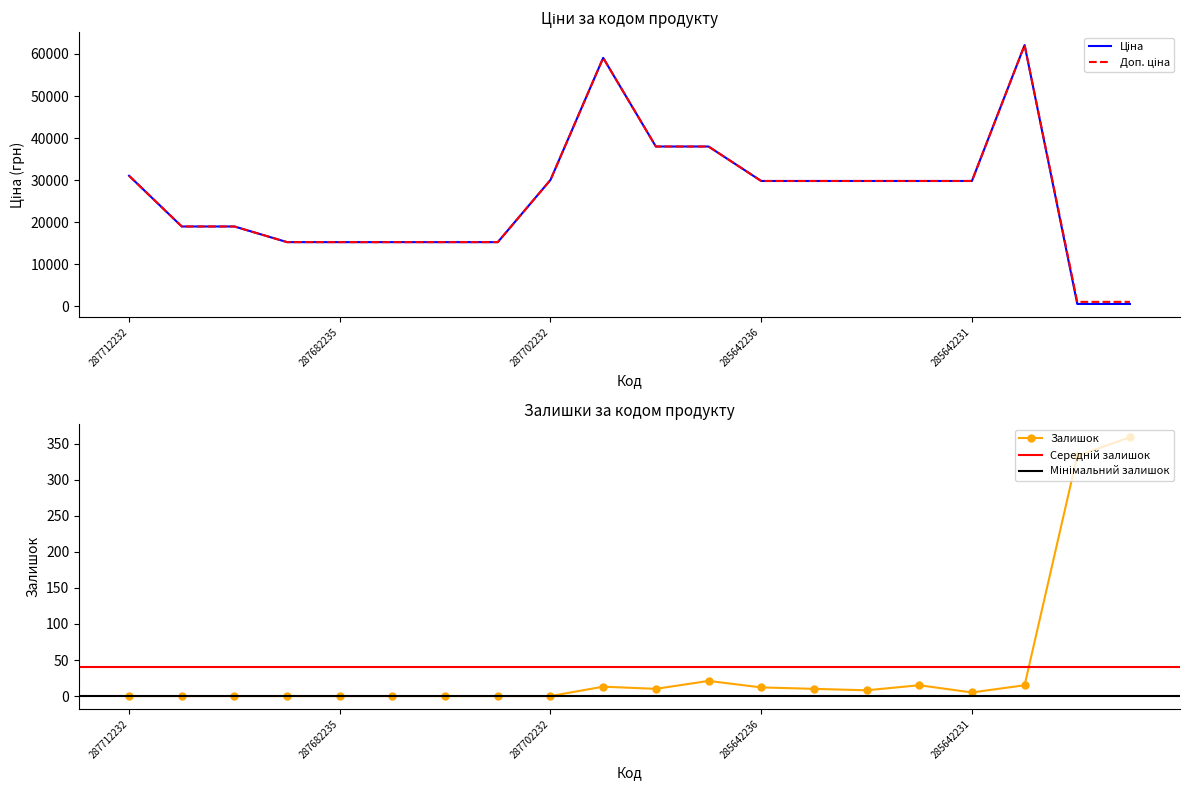

True or false: Ціна and Залишок cross at least once.

False